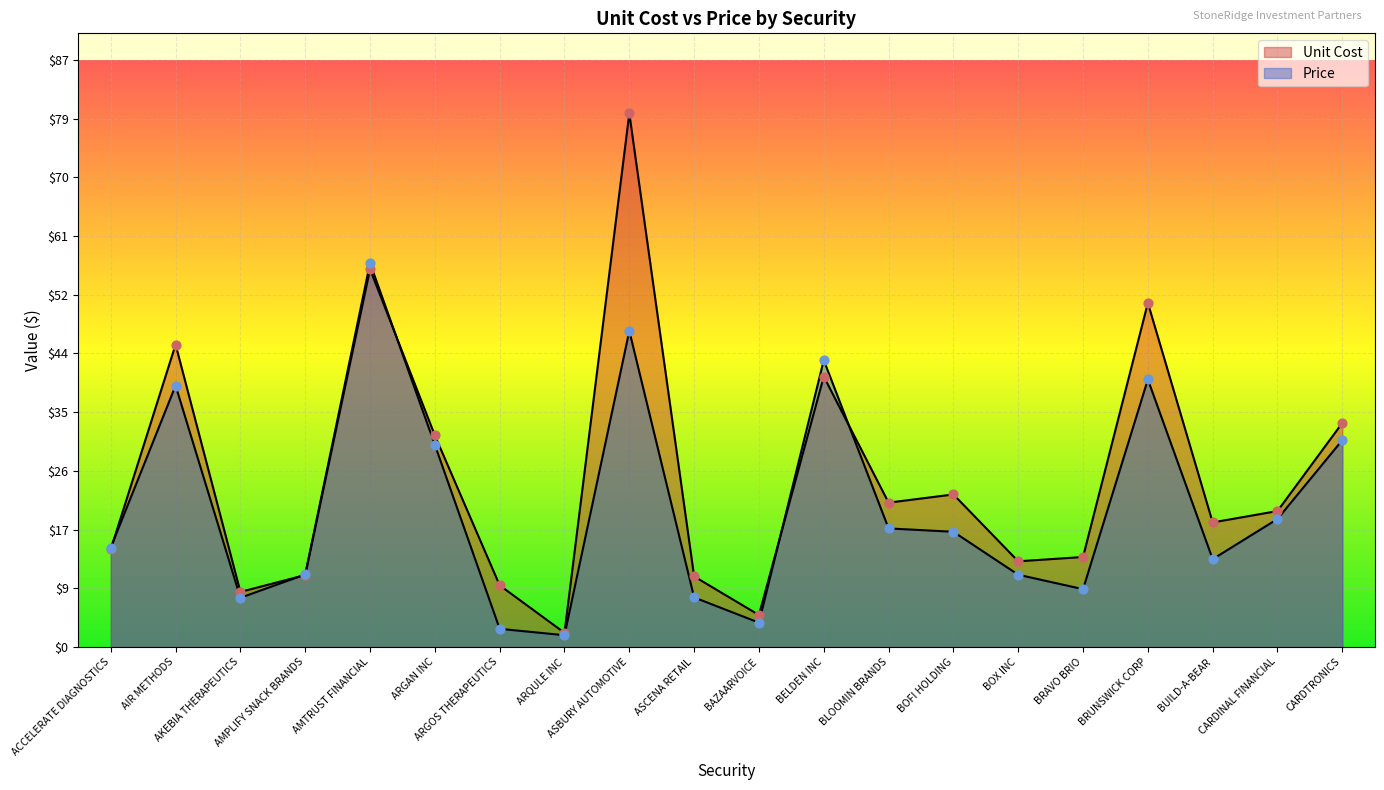

Is the value of Price at ARGOS THERAPEUTICS greater than the value of Unit Cost at AKEBIA THERAPEUTICS?

No